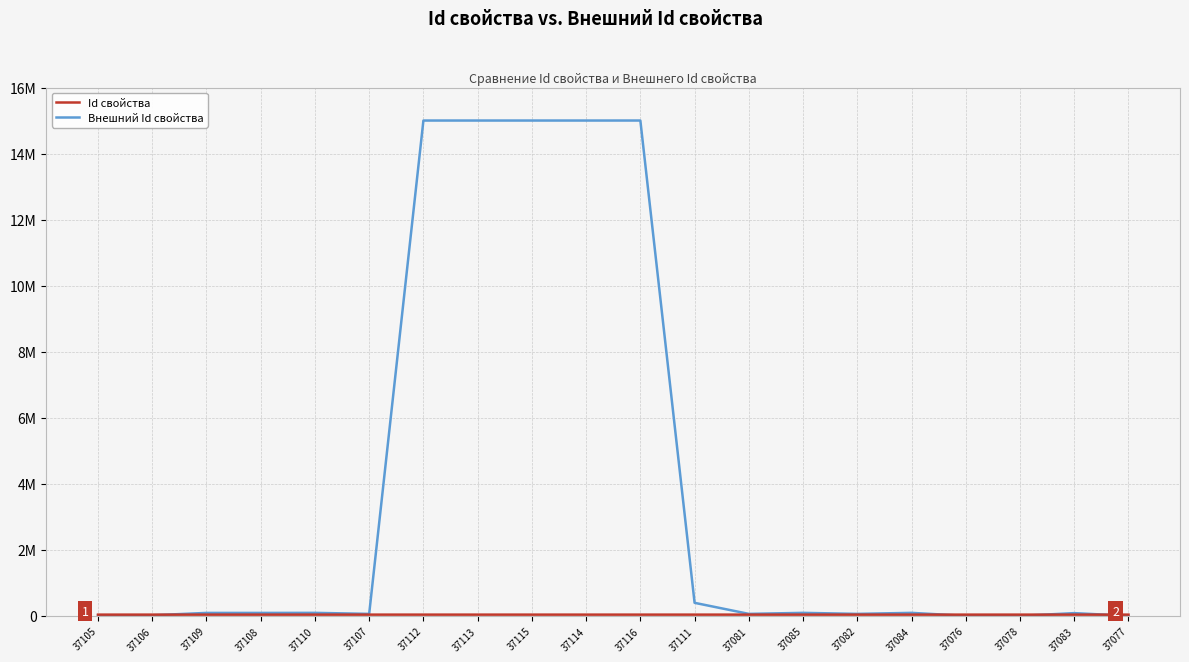

True or false: Внешний Id свойства and Id свойства intersect in this chart.

True